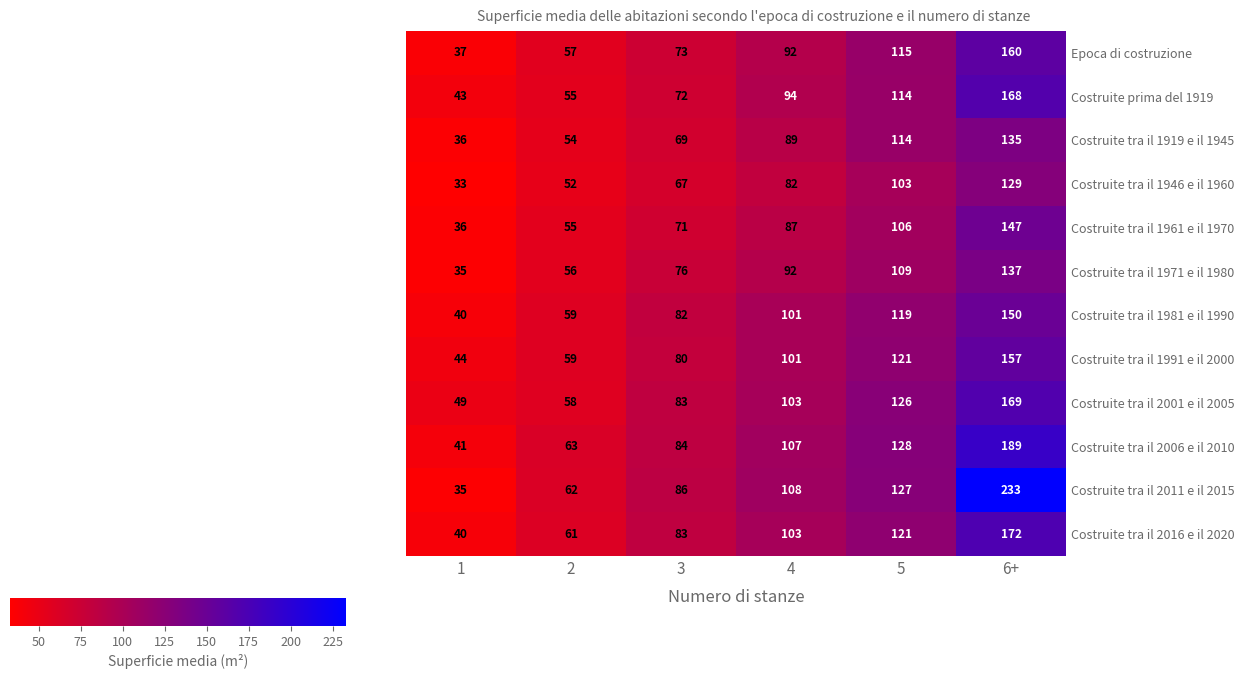

What is the difference between the maximum and minimum values in the Epoca di costruzione series?

123